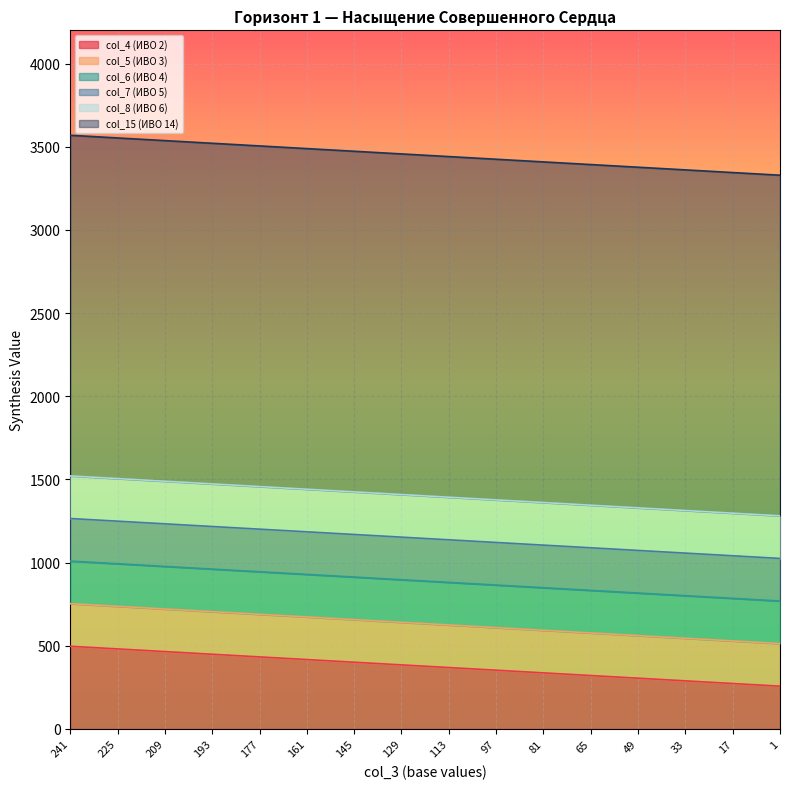

Is the value of col_4 at 49 greater than the value of col_15 at 161?

No